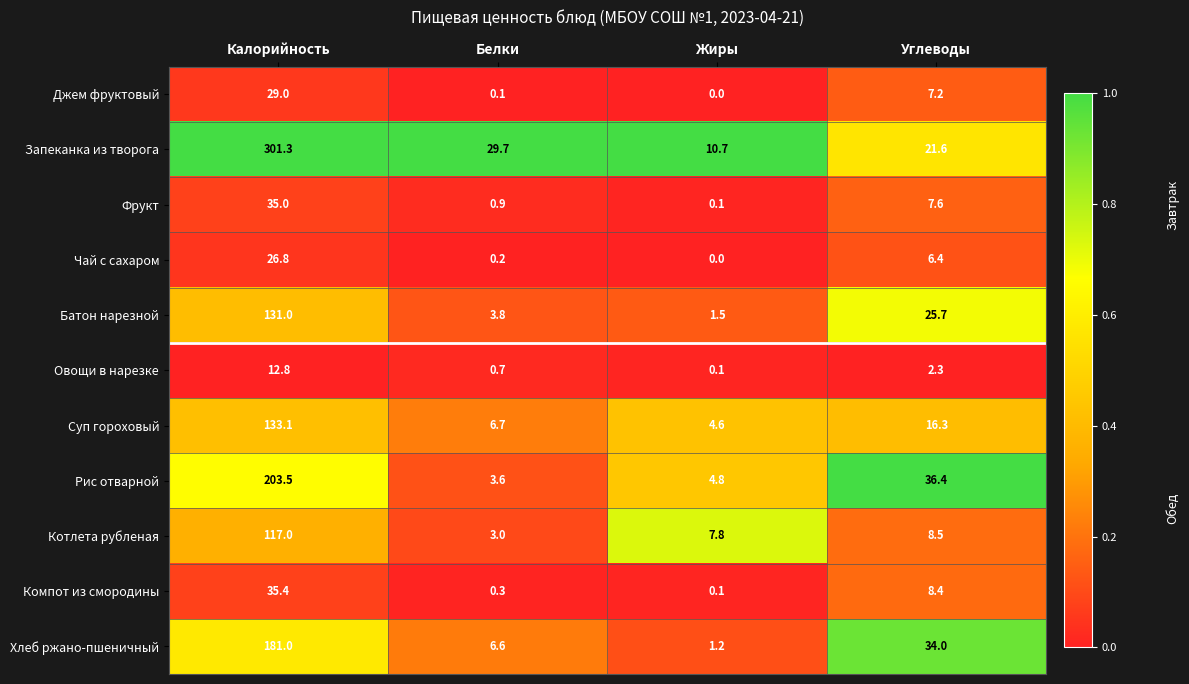

What is the highest value of the Котлета рубленая series?

117.0